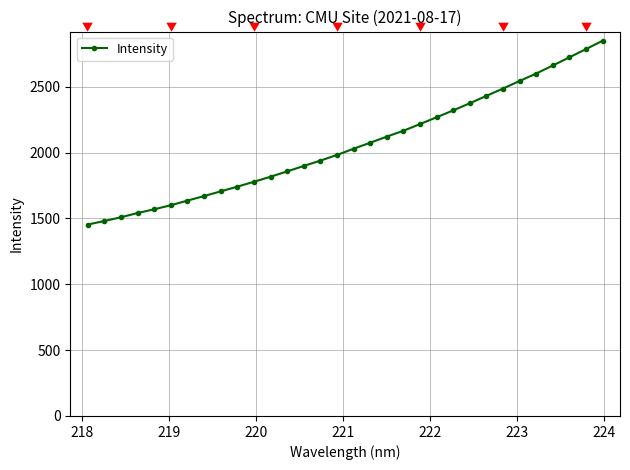

What is the minimum value shown in the chart?

1453.9